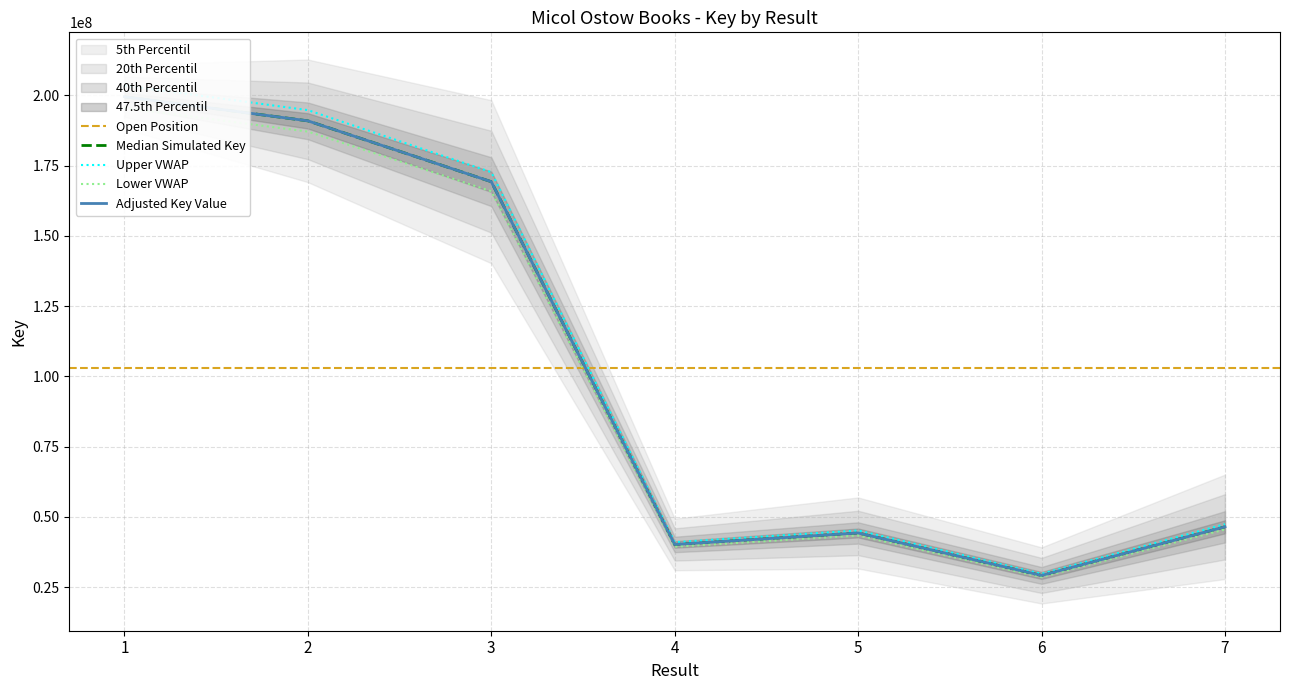

At which label is the value closest to 114338017?

3